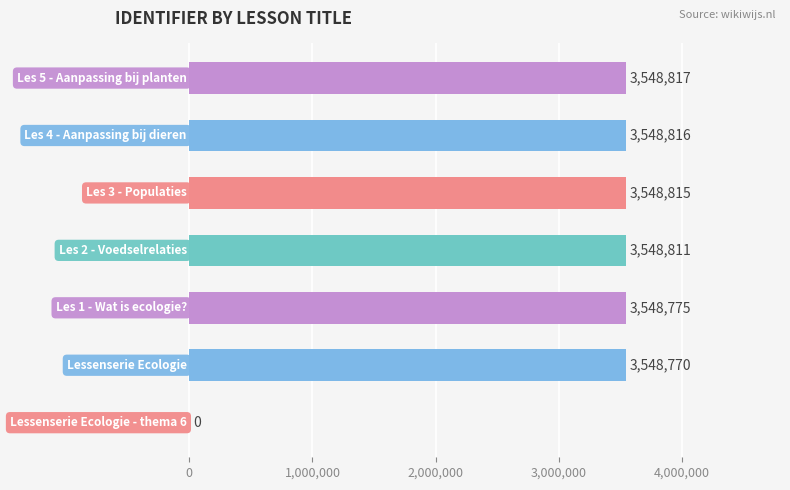

What is the sum of all values?

21292804